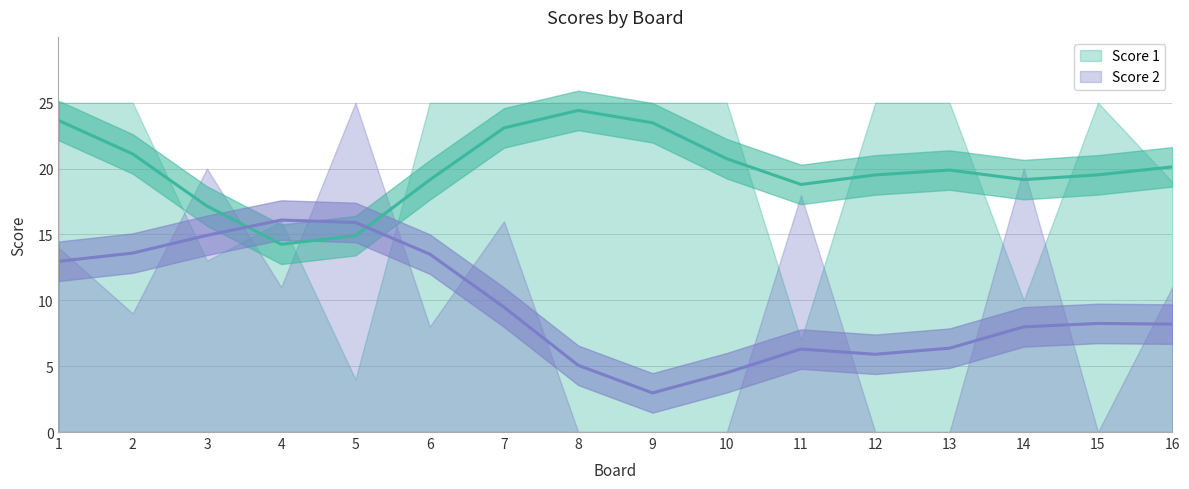

How many data points does each series have?

16